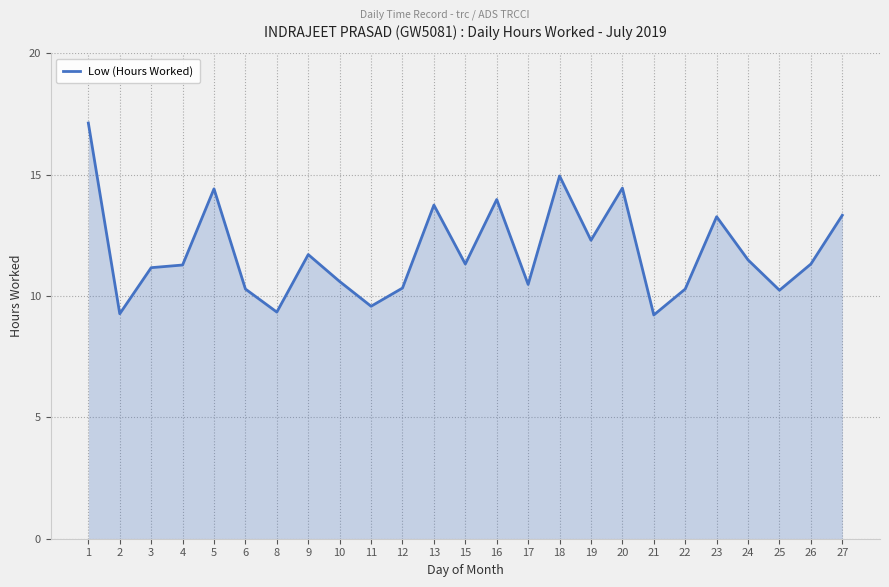

What is the smallest value displayed?

9.2